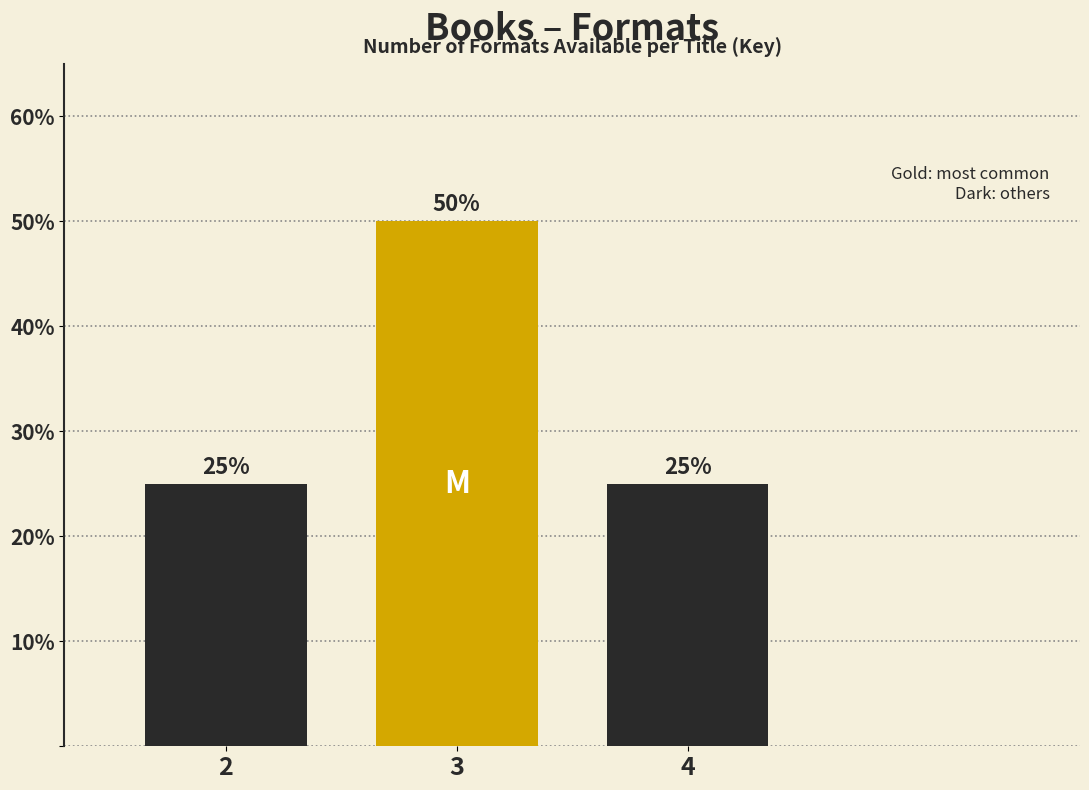

Reading left to right, what are all the values shown in this chart?

2=25	3=50	4=25